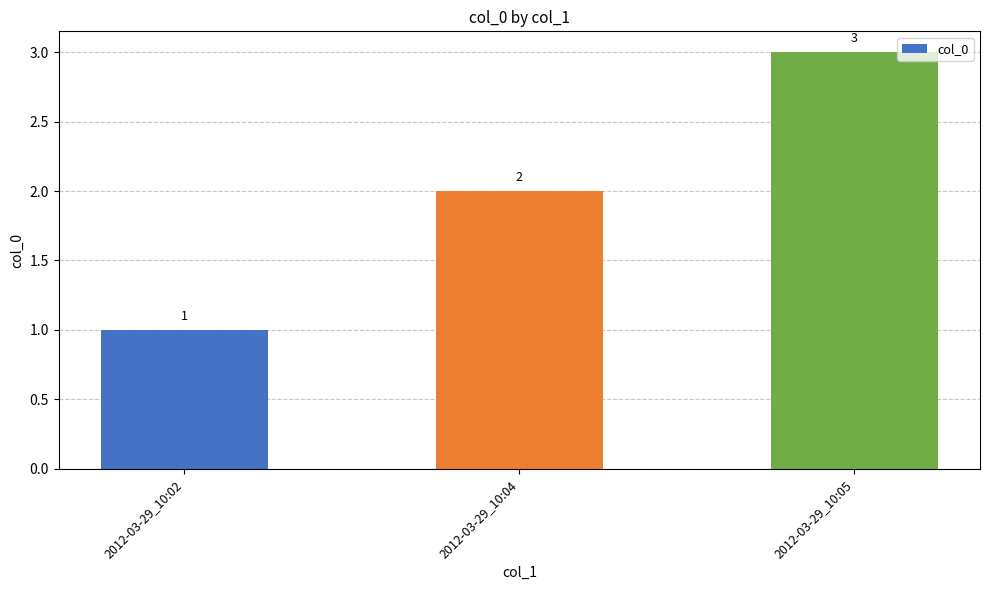

How many values are below 2?

1